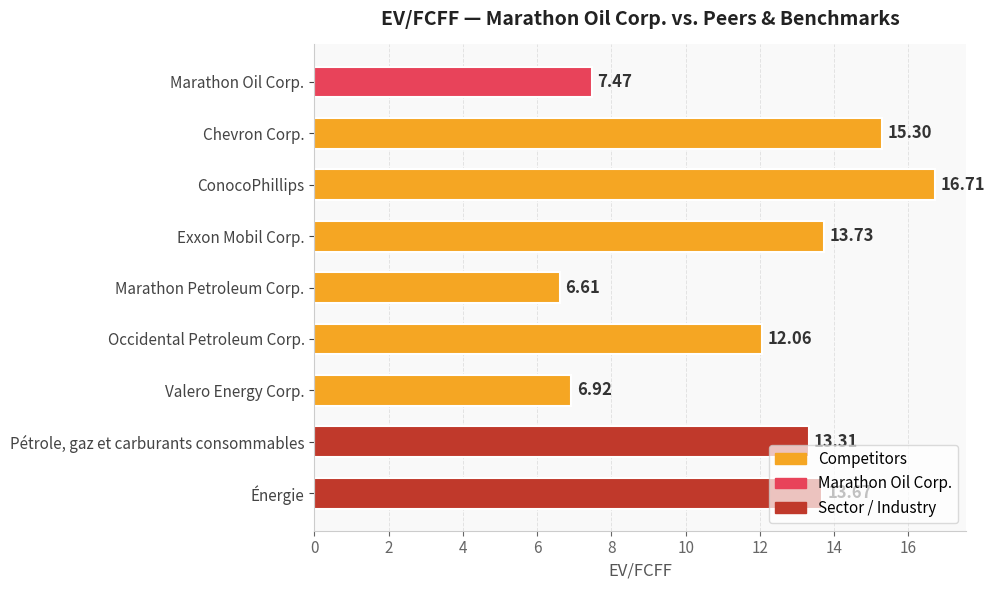

Count the number of values greater than 13.

5